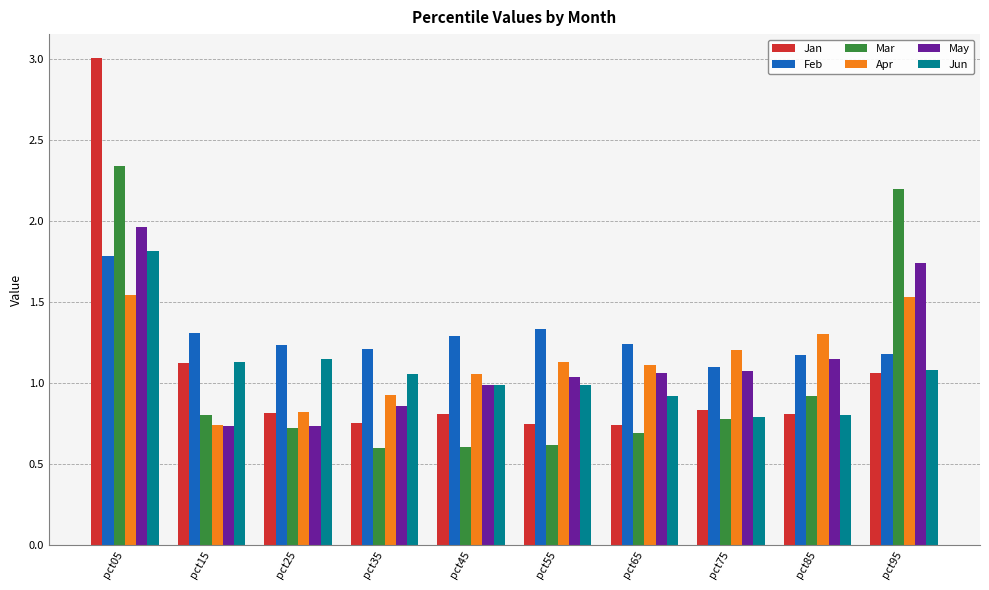

Read the Mar value at pct95.

2.2